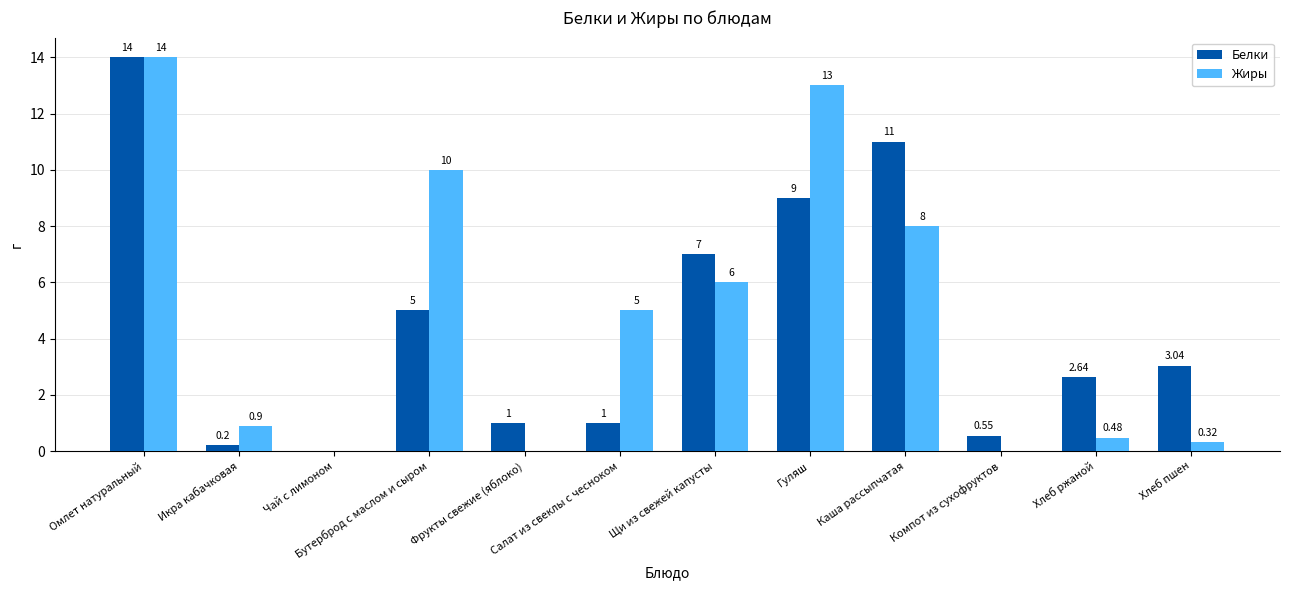

True or false: Белки has a value of 11.8 at Гуляш.

False